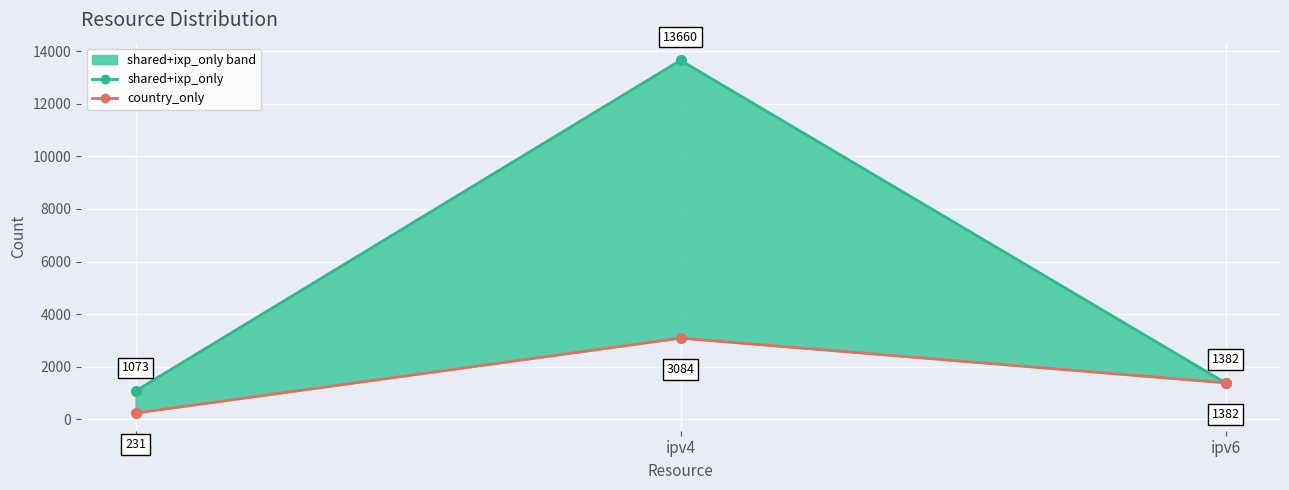

Reading right to left, transcribe all the data shown in this chart.

shared+ixp_only: ipv6=1382	ipv4=13660	asn=1073
country_only: ipv6=1382	ipv4=3084	asn=231